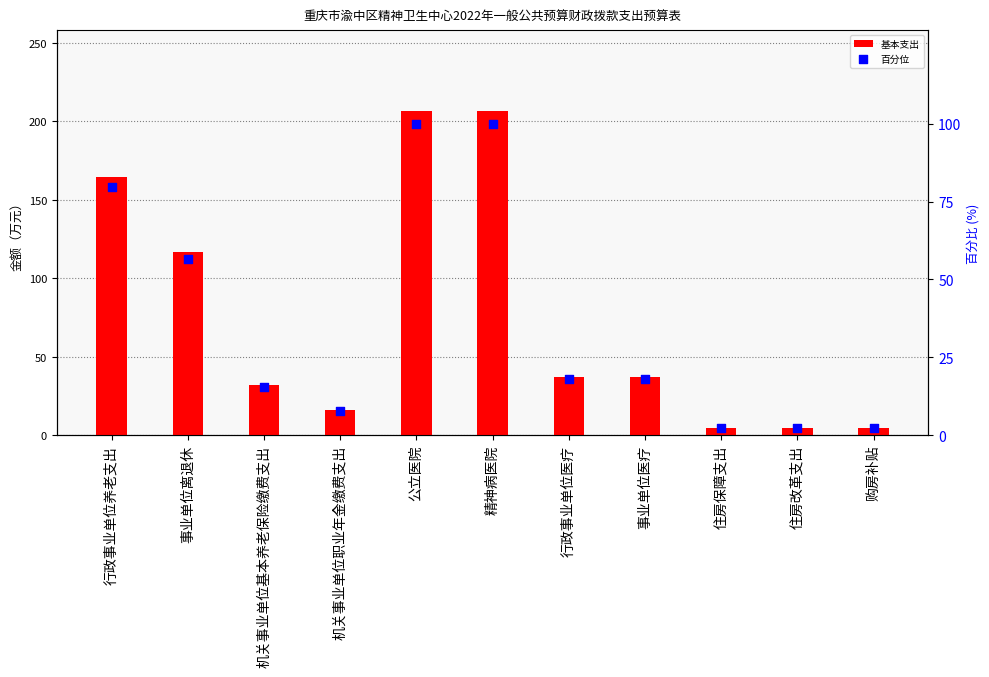

Which series has the largest Y range (max minus min)?

基本支出